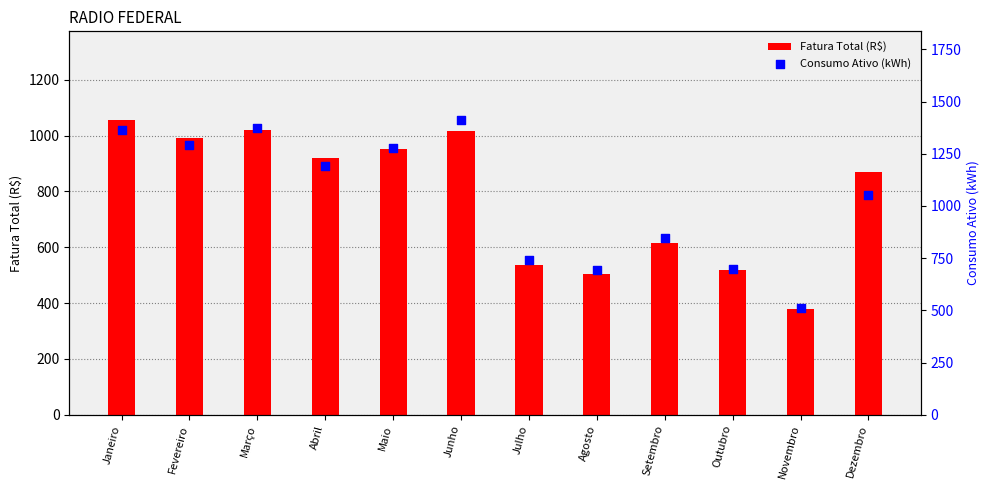

Which series has the largest total across all categories?

Consumo Ativo (kWh)